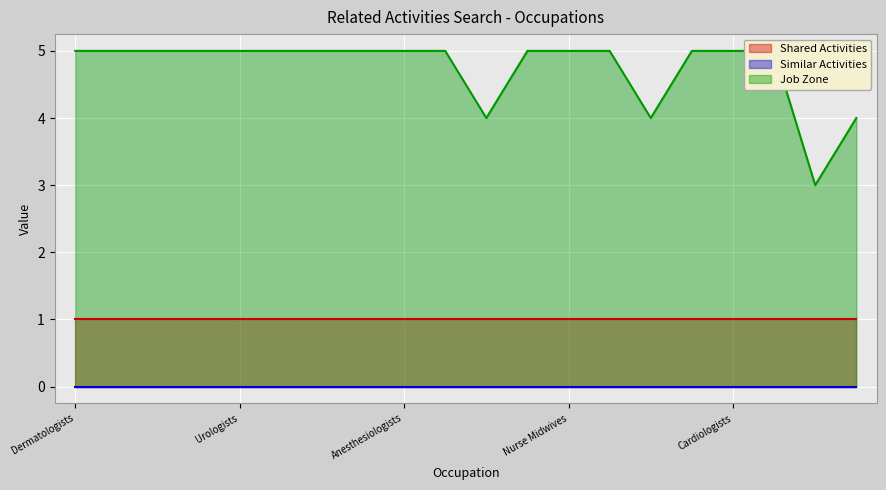

Between Nurse Midwives and Exercise Physiologists, which series saw the biggest shift?

Job Zone